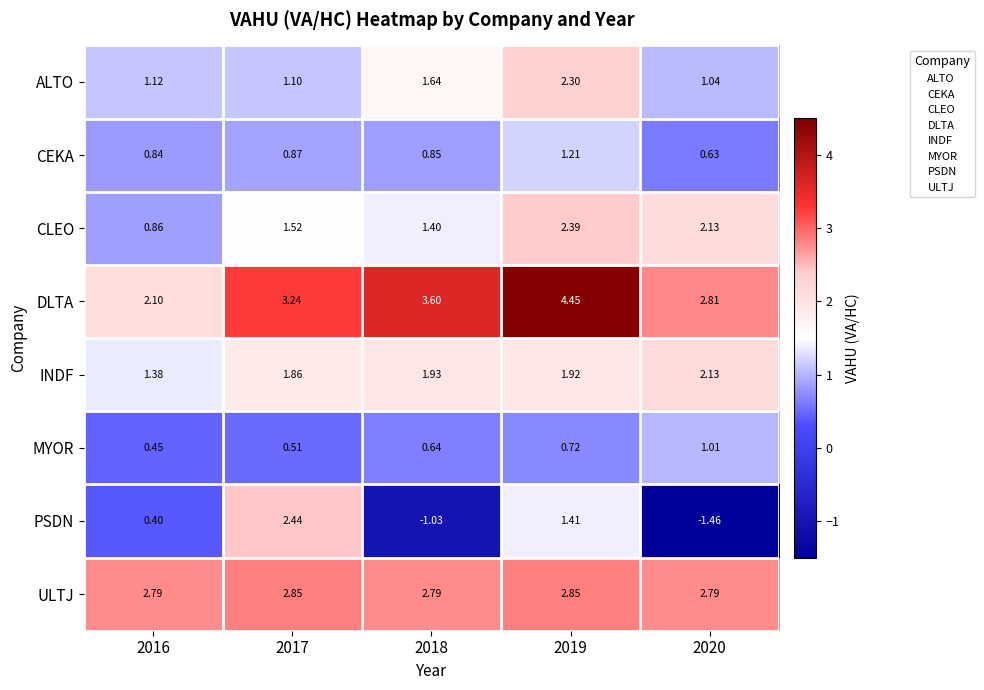

Rank the series at 2017 from lowest to highest value.

MYOR, CEKA, ALTO, CLEO, INDF, PSDN, ULTJ, DLTA